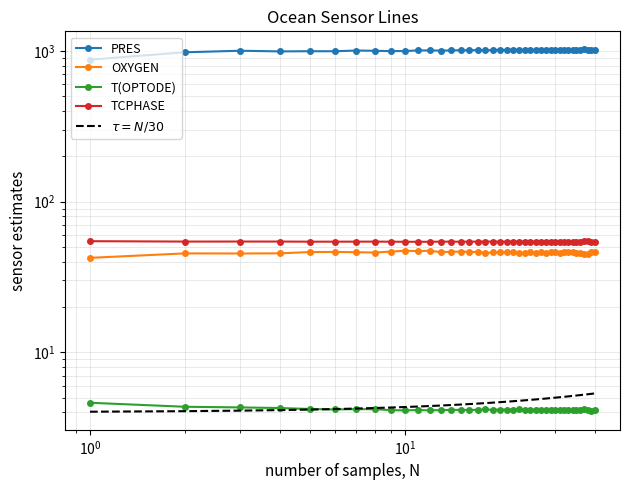

True or false: $\tau = N/30$ has more than 2 points higher than both neighbors.

False